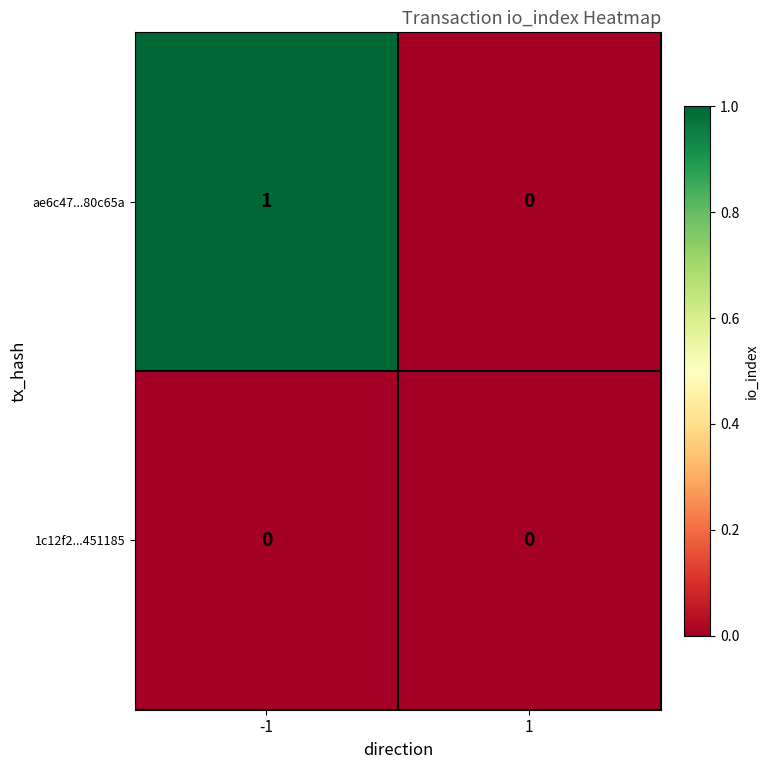

Rank the series by their average value, from highest to lowest.

ae6c47...80c65a, 1c12f2...451185